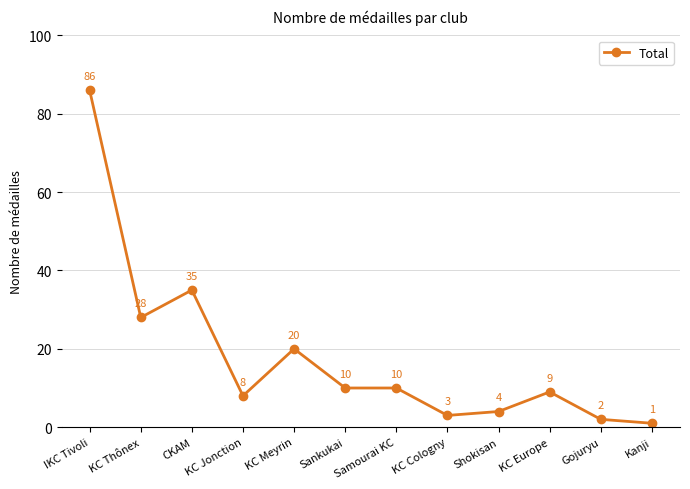

Reading left to right, list all the values displayed in this chart.

IKC Tivoli=86	KC Thônex=28	CKAM=35	KC Jonction=8	KC Meyrin=20	Sankukai=10	Samourai KC=10	KC Cologny=3	Shokisan=4	KC Europe=9	Gojuryu=2	Kanji=1